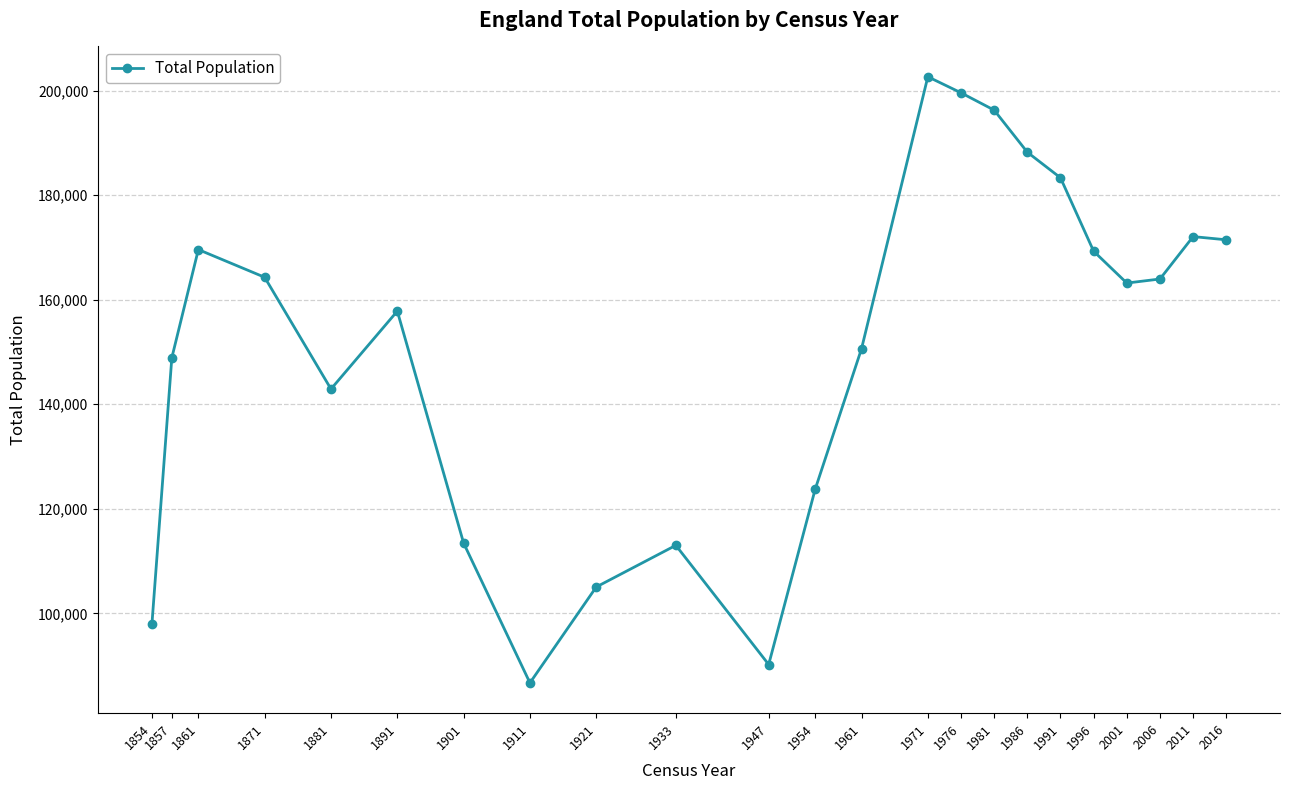

Which has a higher value, 1861 or 1881?

1861